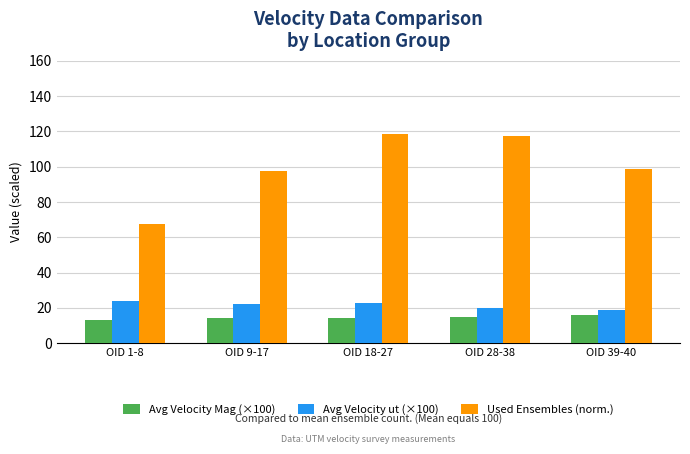

How many series are shown in this chart?

3